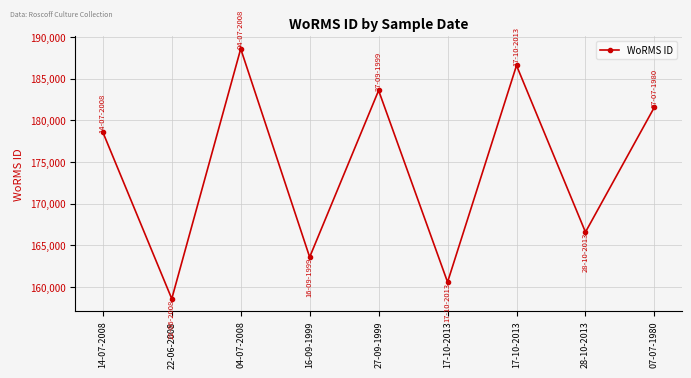

Count the number of categories in the chart.

9